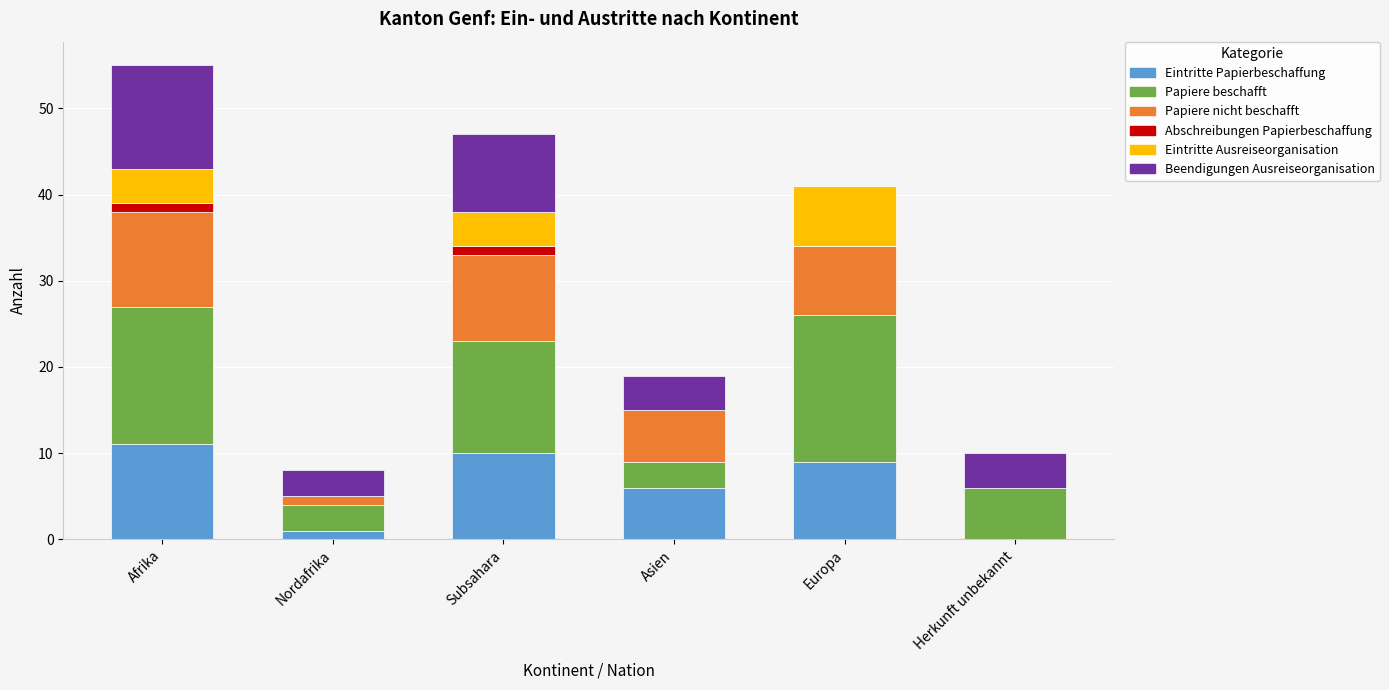

Is it true that Eintritte Papierbeschaffung equals -6 at Herkunft unbekannt?

False